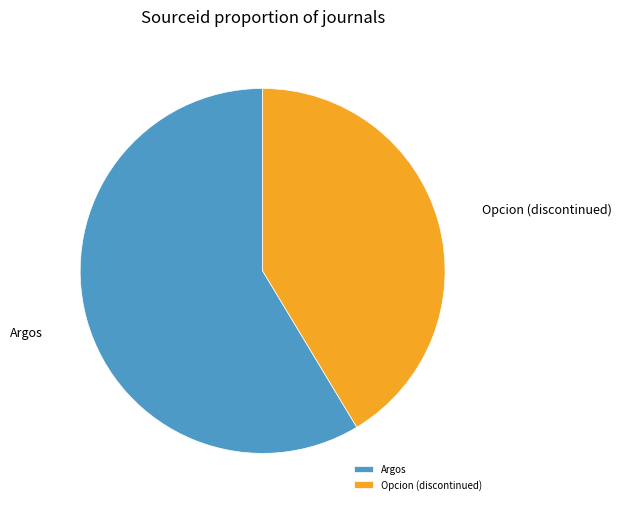

The Argos slice represents 52% of the pie. True or false?

False